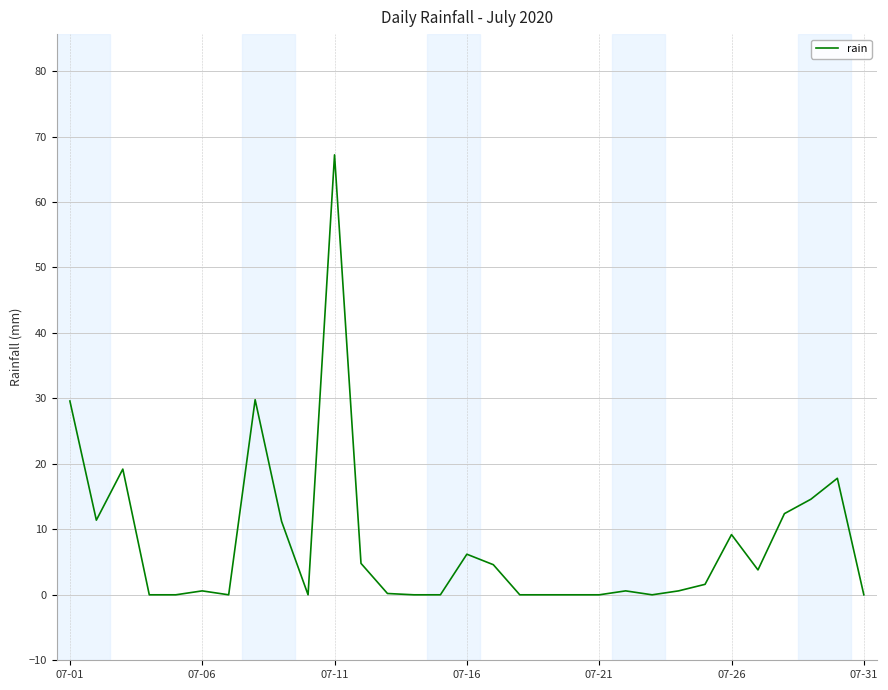

Does the chart have visible grid lines?

Yes